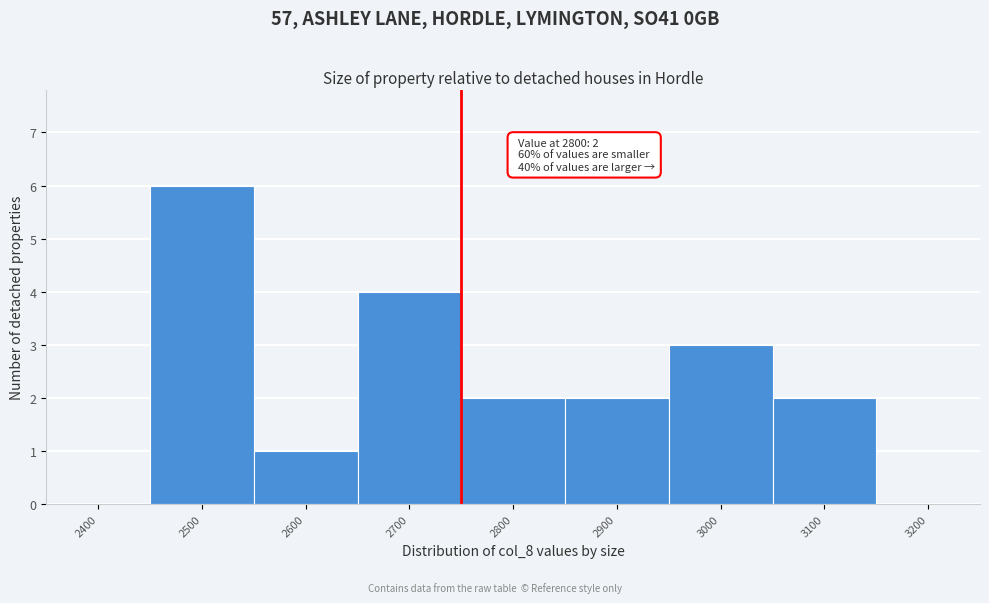

Reading left to right, extract all data points from this chart.

2400=0	2500=6	2600=1	2700=4	2800=2	2900=2	3000=3	3100=2	3200=0